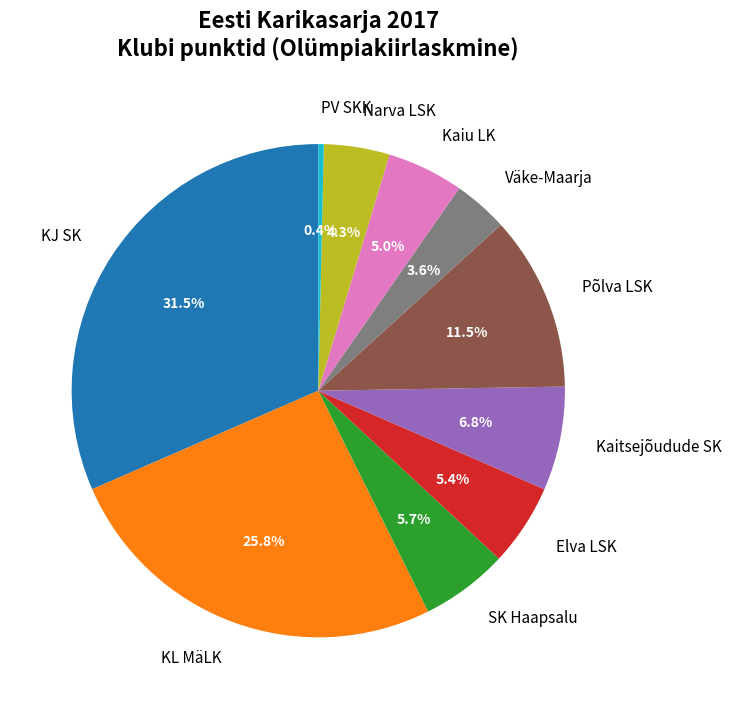

The SK Haapsalu slice represents 16% of the pie. True or false?

False